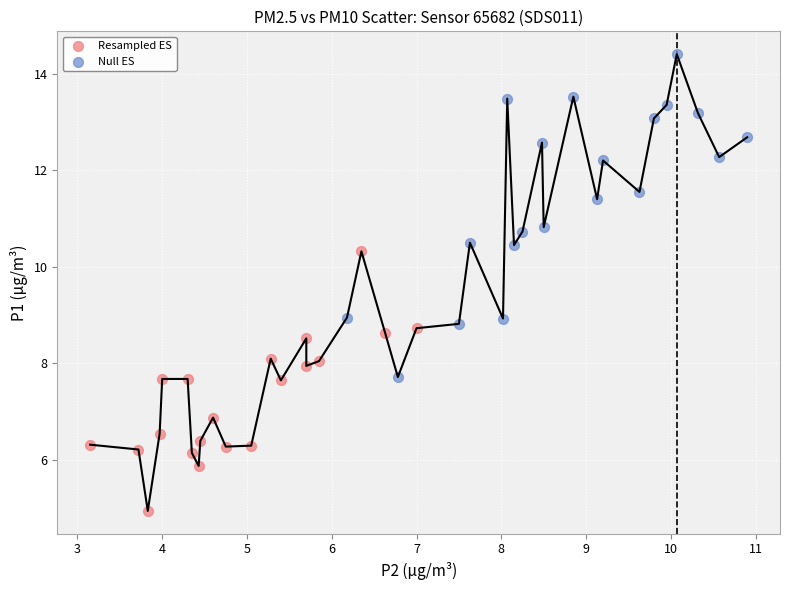

Which series contains the lowest Y value?

Resampled ES